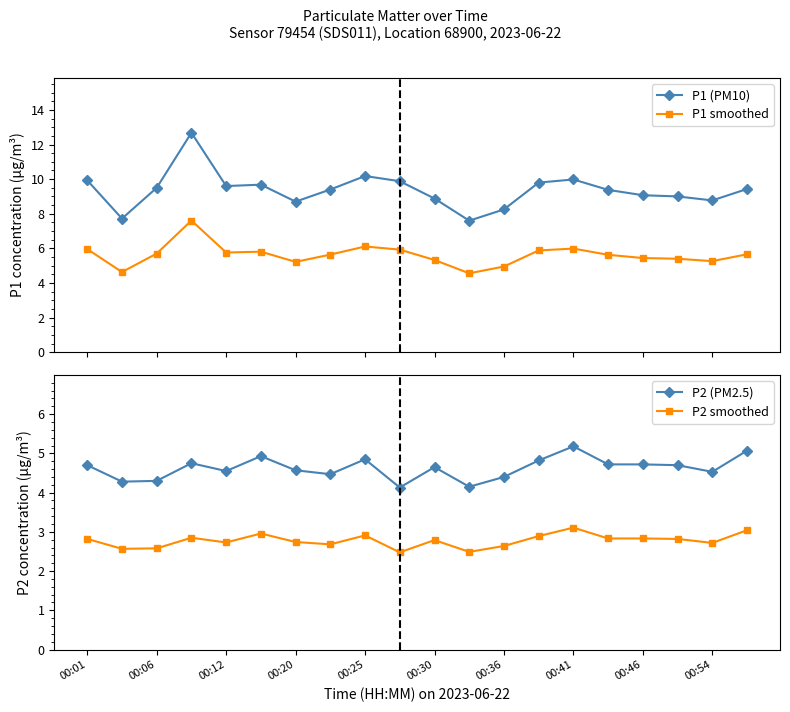

True or false: P1 (PM10) and P1 smoothed intersect in this chart.

False